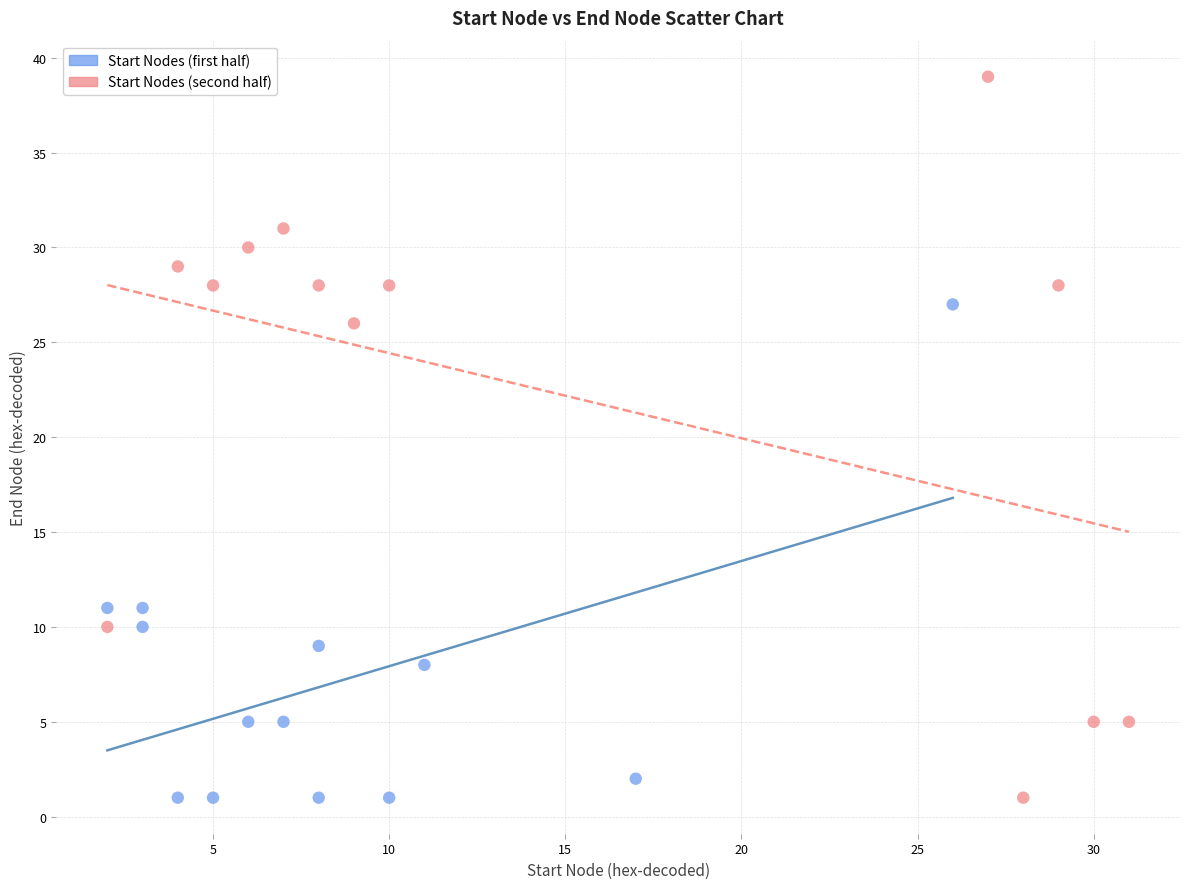

Which series contains the highest Y value?

Start Nodes (second half)